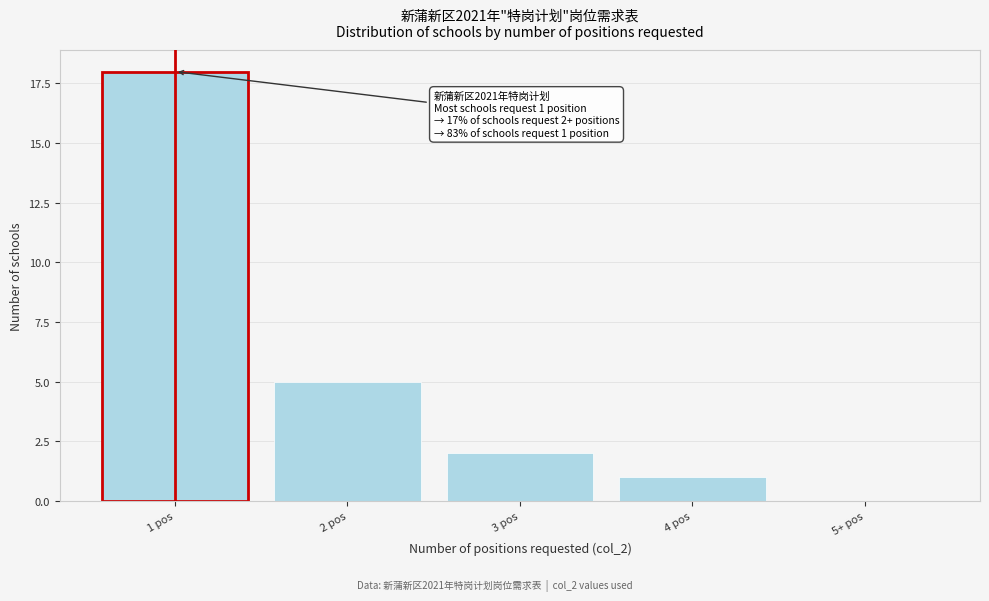

Reading left to right, list all the values displayed in this chart.

1 pos=18	2 pos=5	3 pos=2	4 pos=1	5+ pos=0